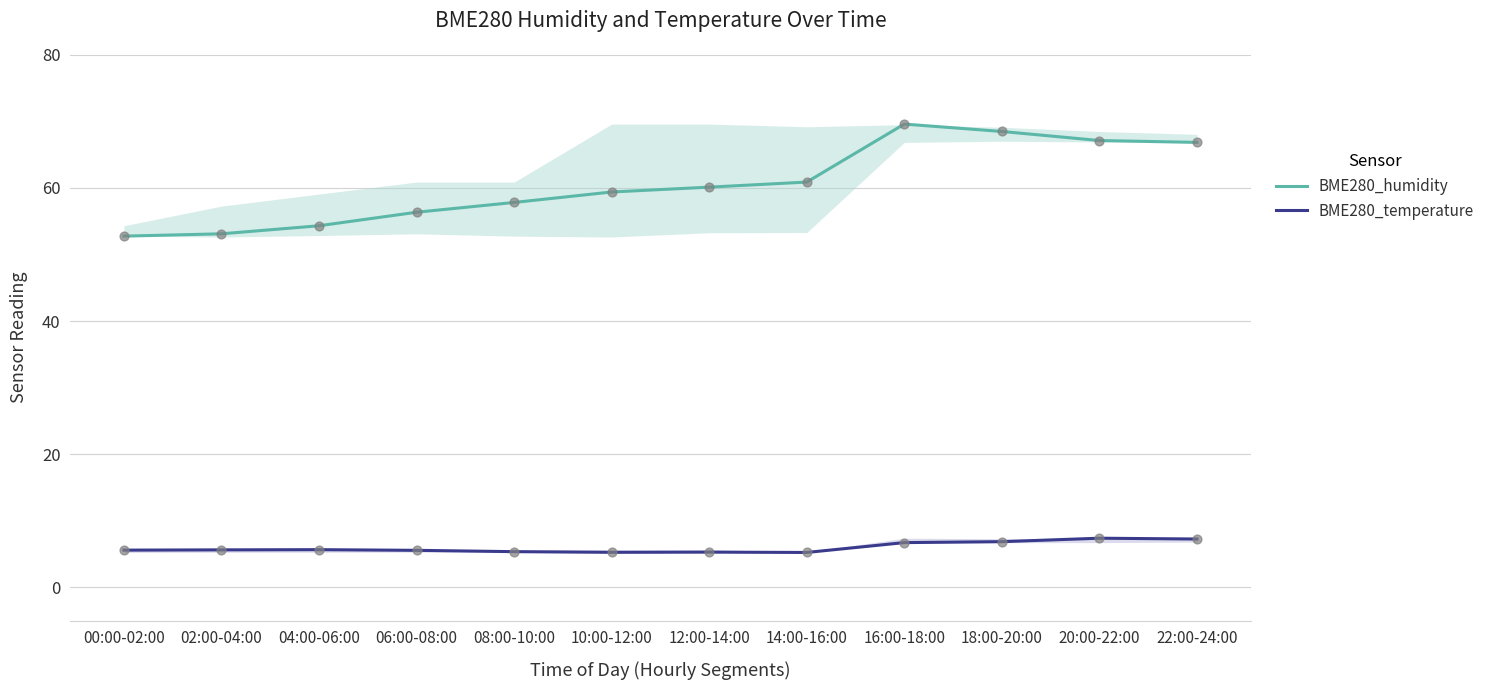

At which category is the sum across all series the highest?

16:00-18:00